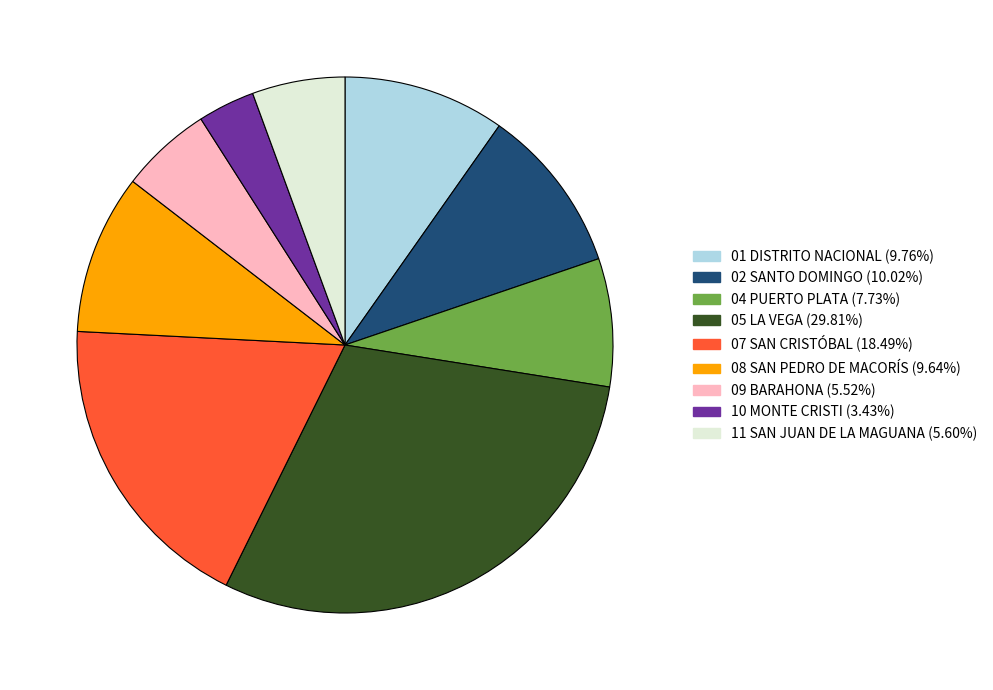

Is there a majority slice in this chart?

No